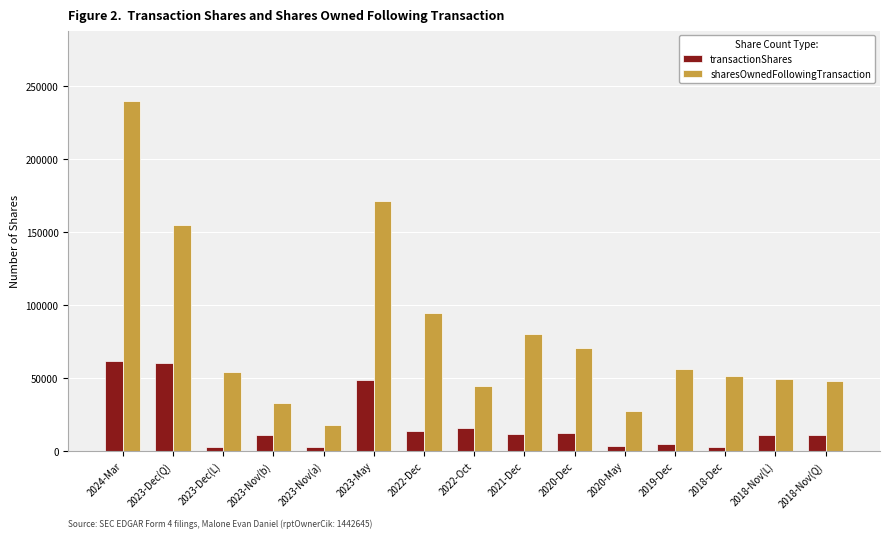

What is the difference between the second highest and second lowest values in the sharesOwnedFollowingTransaction series?

143664